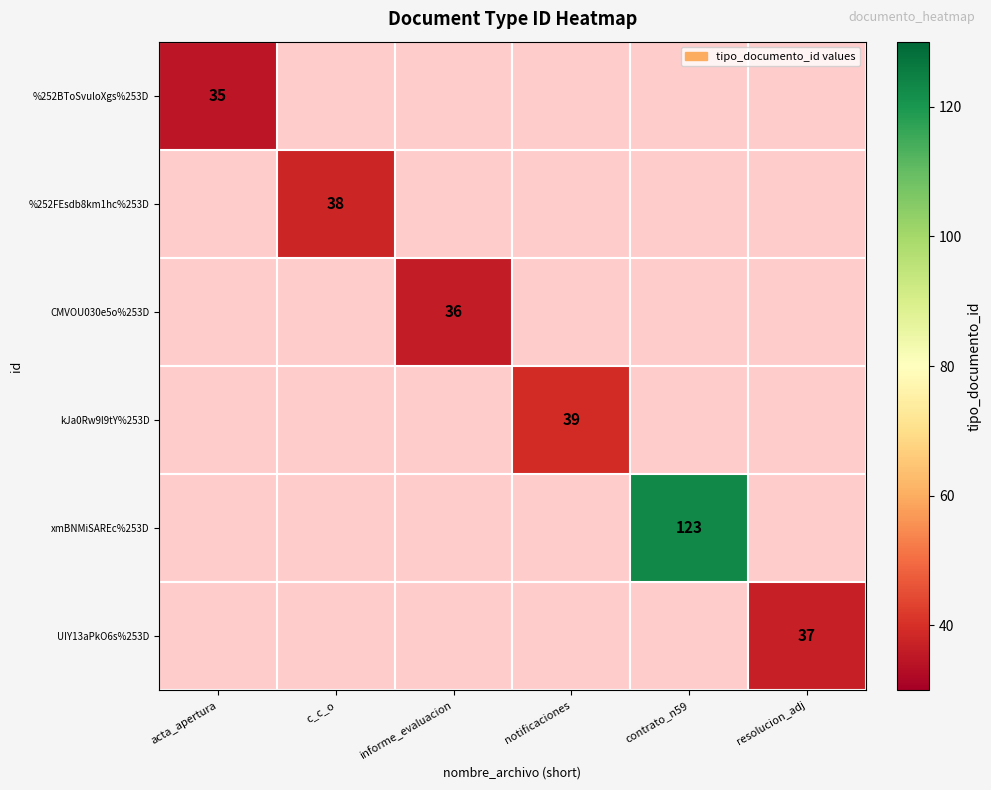

At how many categories does at least one series exceed 37?

3